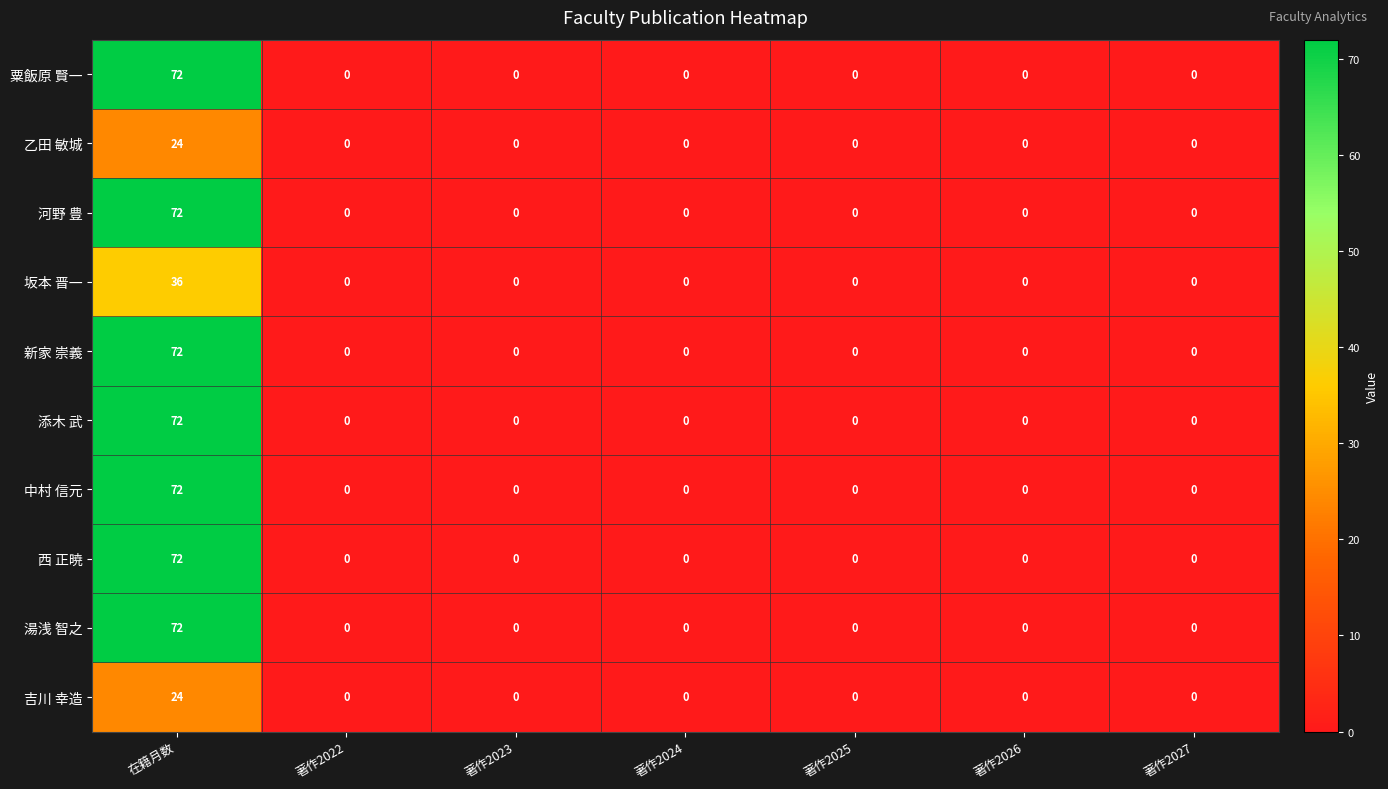

What is the average value of the 湯浅 智之 series?

10